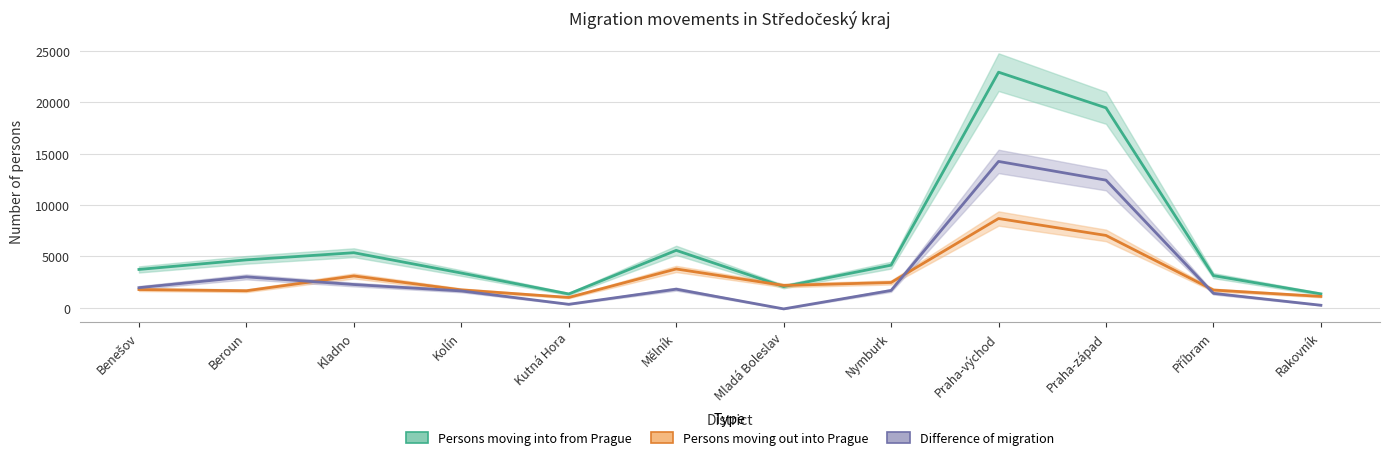

At which label is Persons moving into from Prague closest to 12147?

Mělník